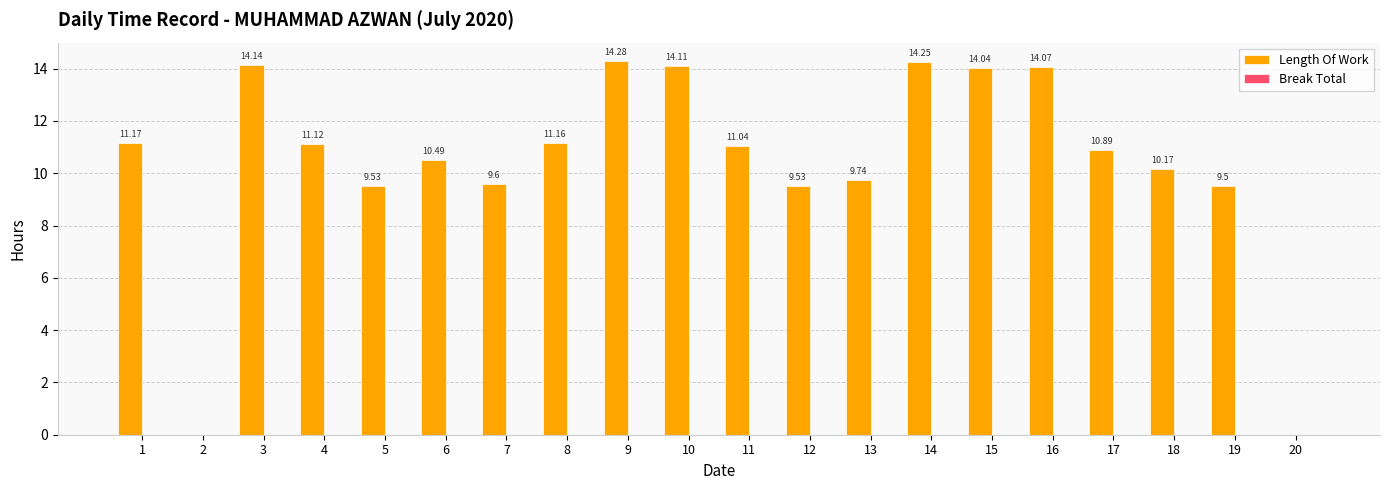

Approximately how many times larger is the value at 14 compared to 18?

1.4